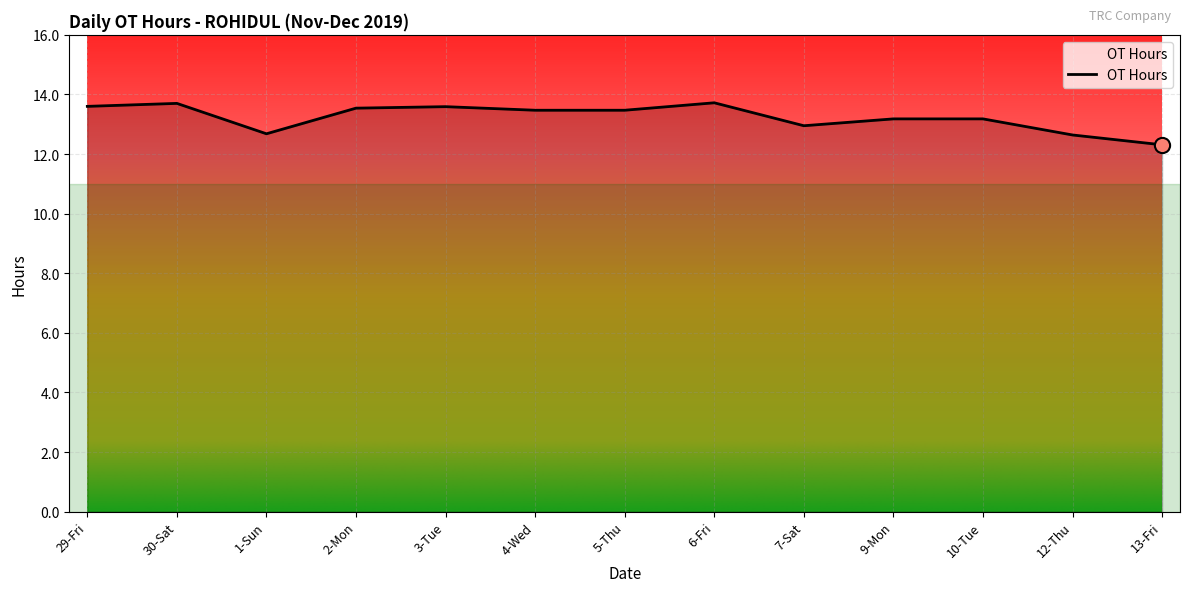

Approximately how many times larger is the value at 2-Mon compared to 13-Fri?

1.1